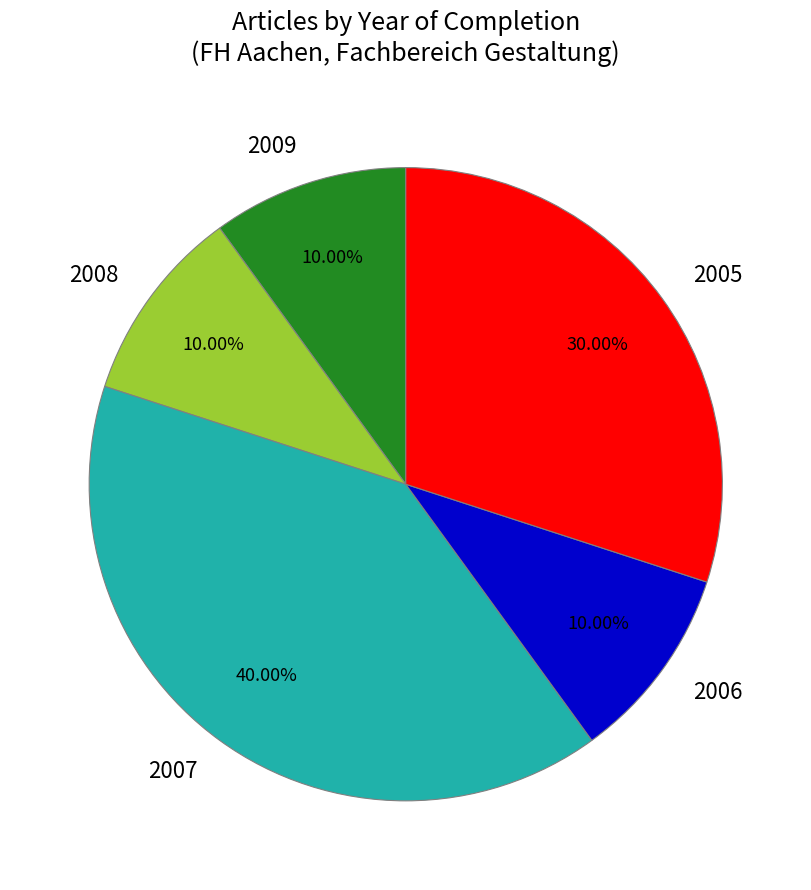

Do 2009 and 2006 together represent more than half of the pie?

No